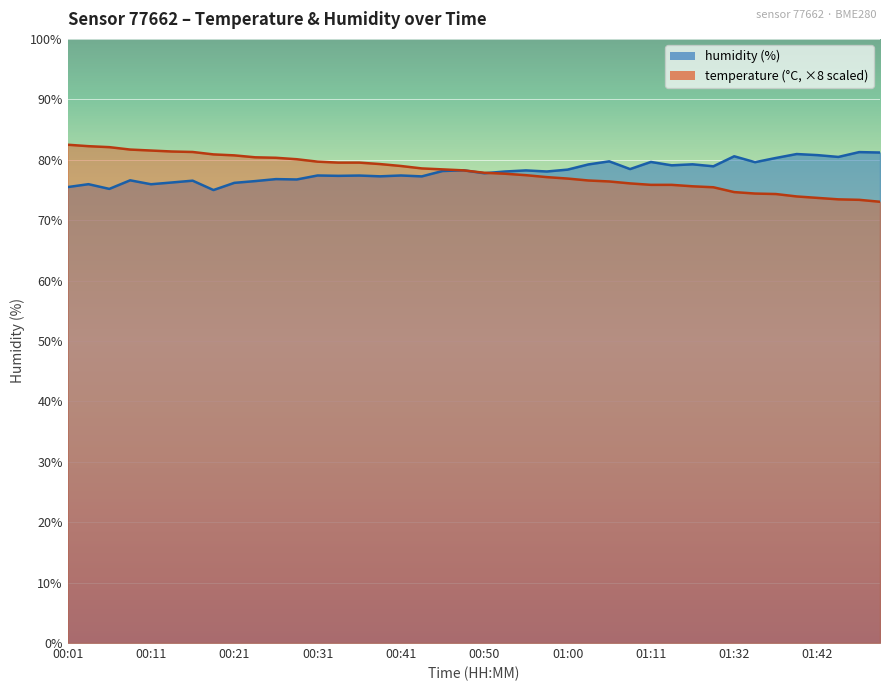

What is the lowest value of the humidity series?

75.0